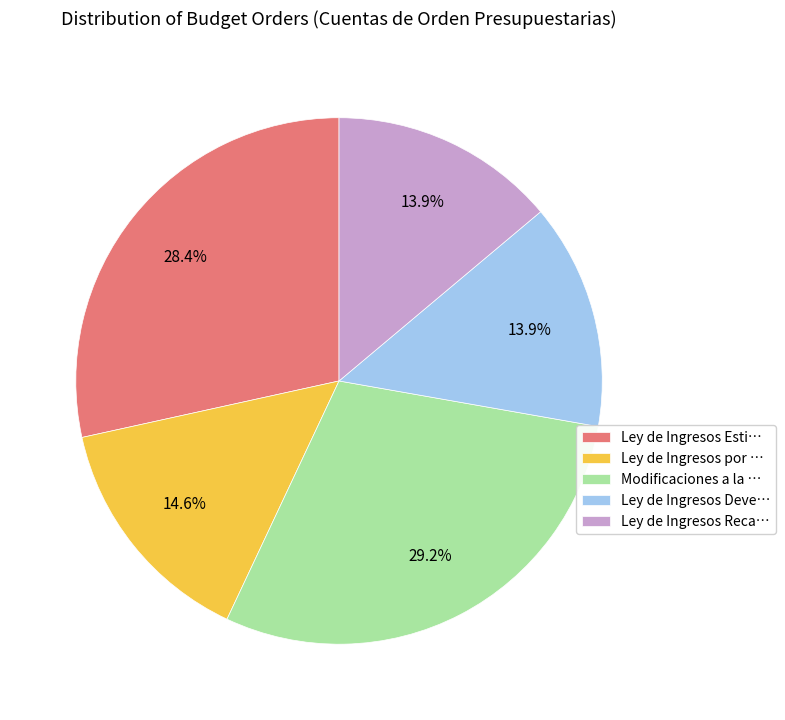

Count the number of slices in the pie.

5